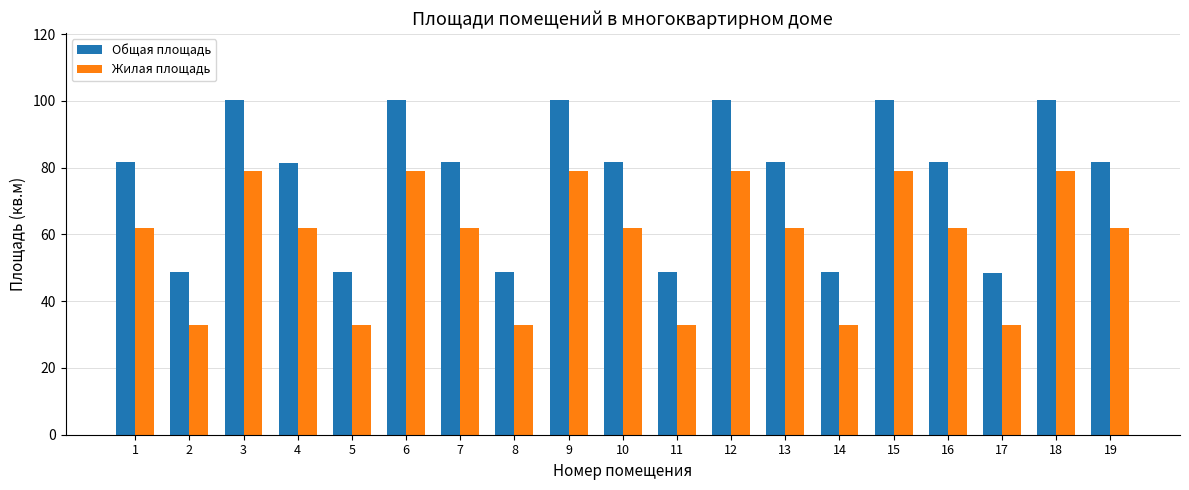

What is the minimum value shown in the chart?

33.0